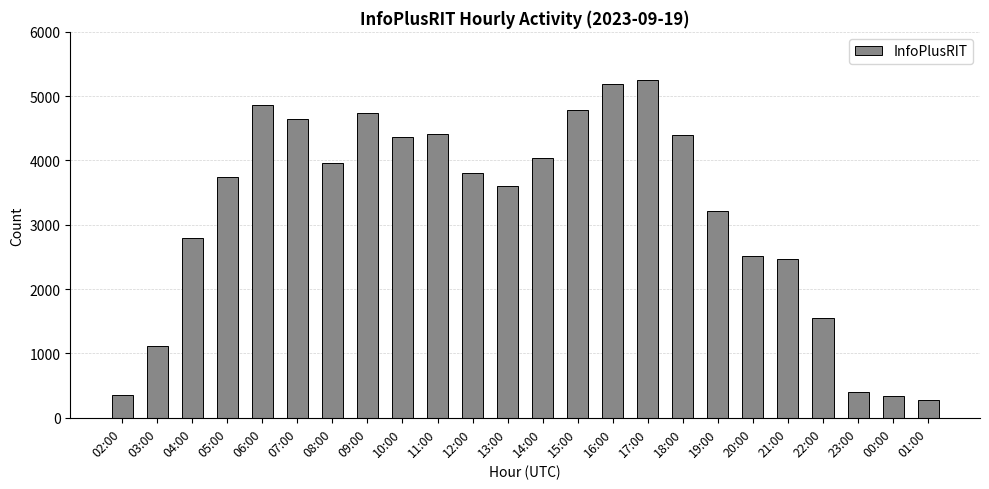

True or false: the data shows 4735 at 09:00.

True